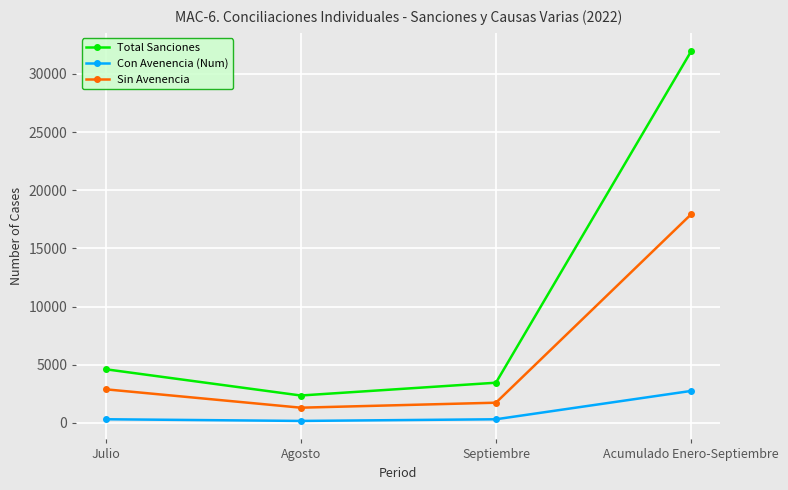

What is the difference between the maximum and minimum values in the Total Sanciones series?

29585